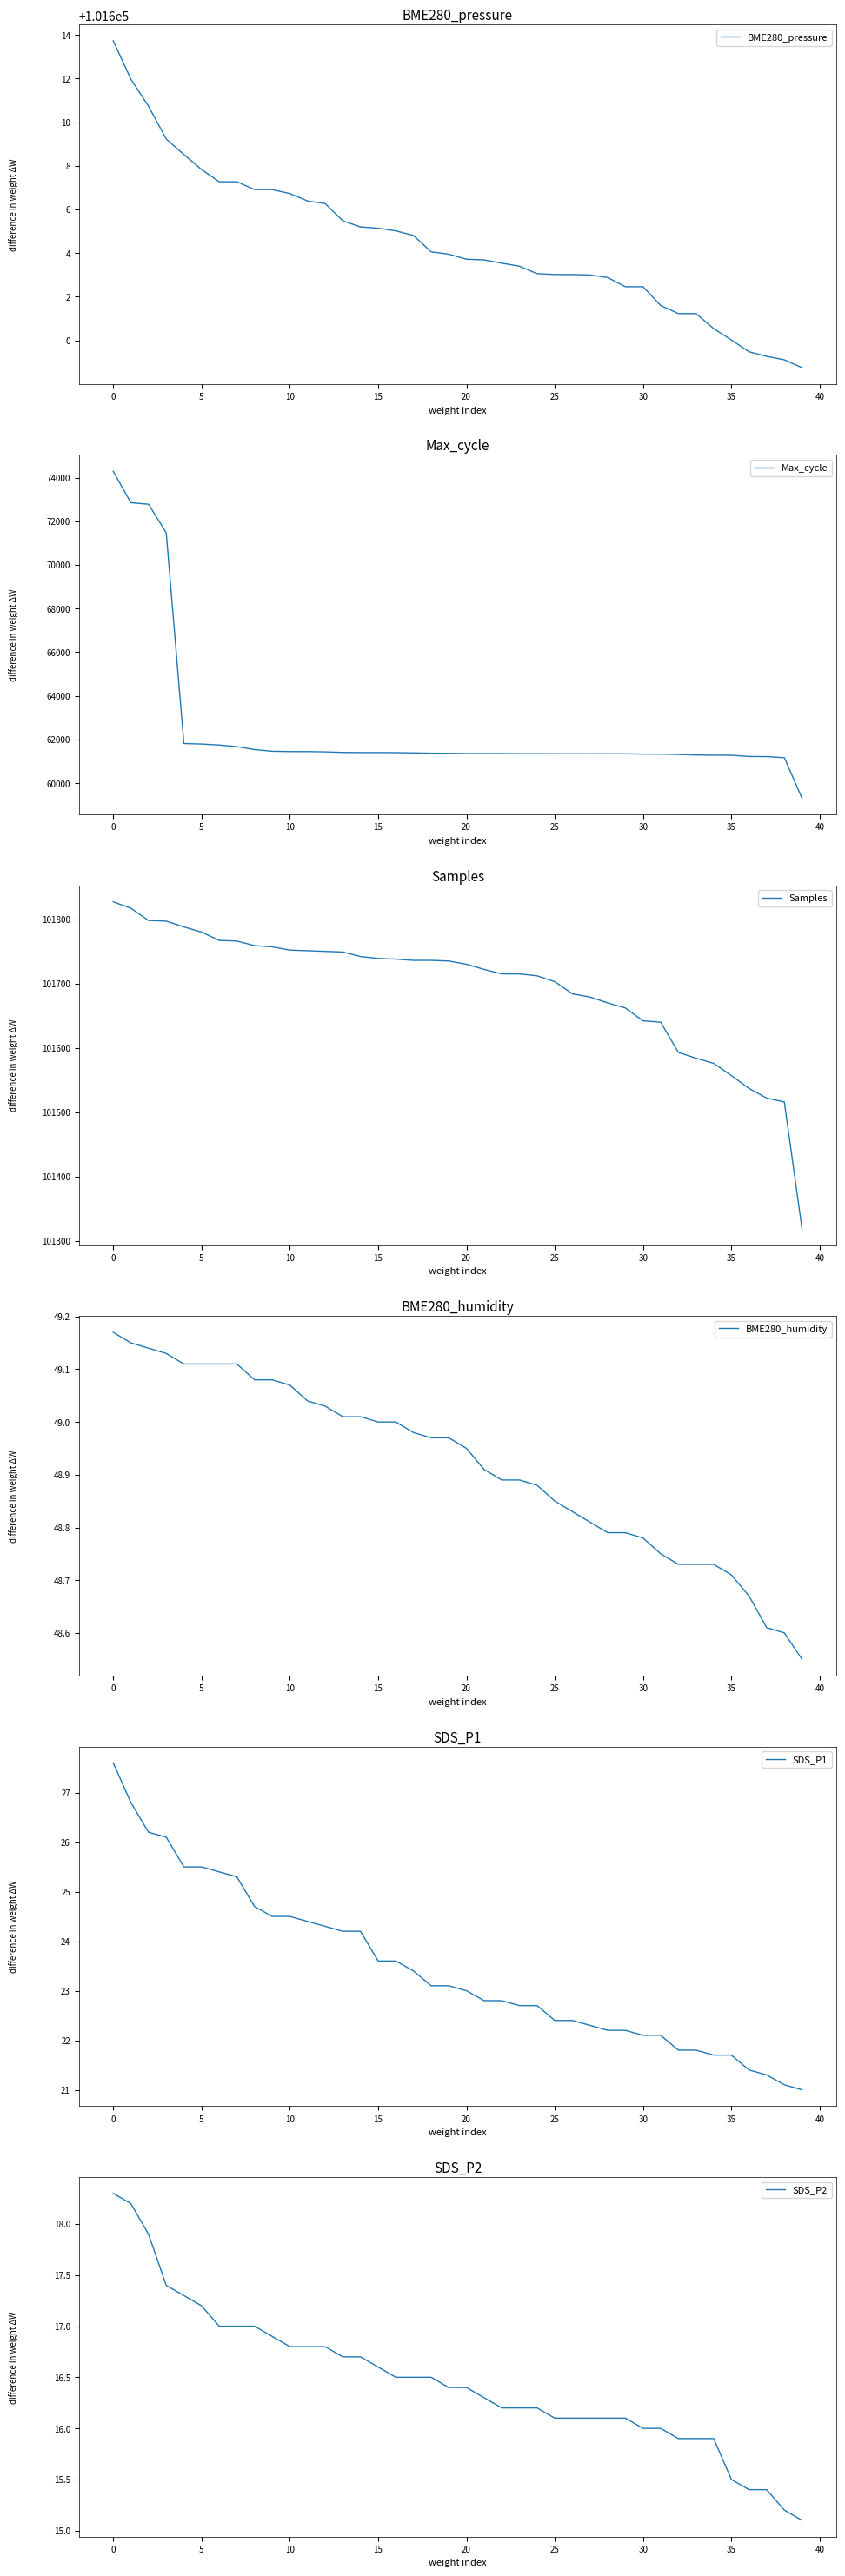

How many distinct data groups are displayed?

6